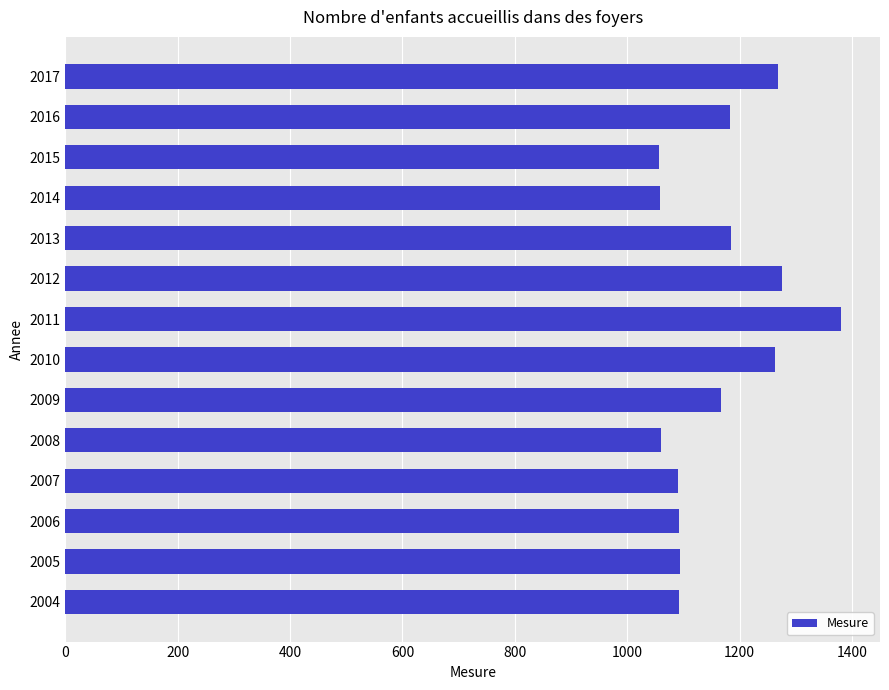

What is the difference between the second highest and second lowest values?

217